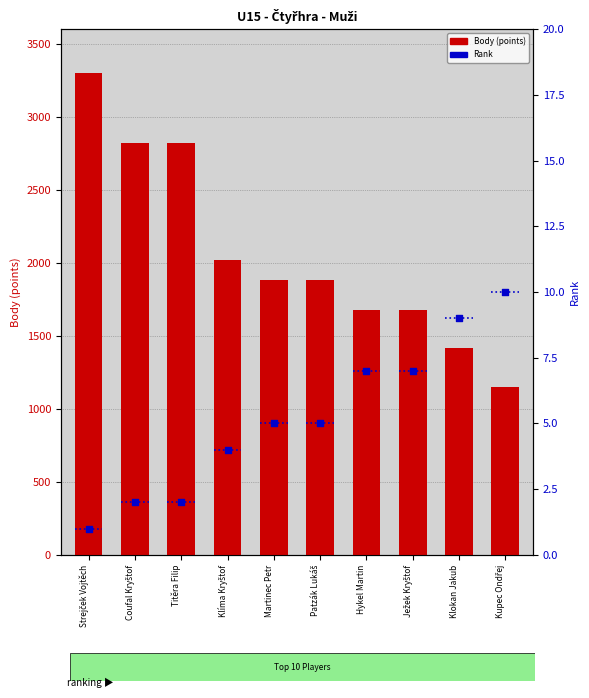

What is the total value across all series at Kupec Ondřej?

1160